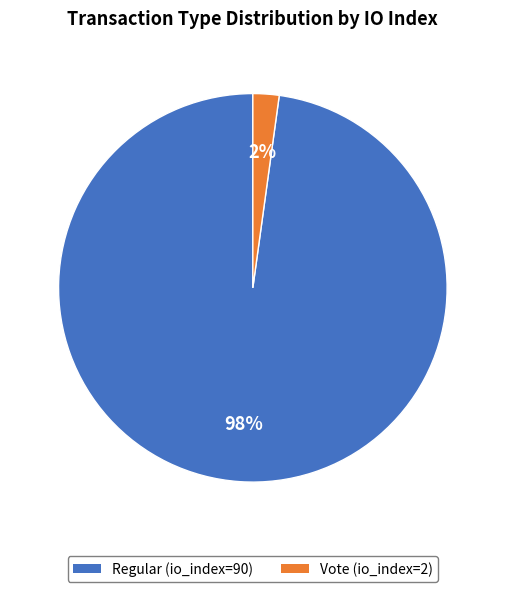

Rank the categories by value from lowest to highest.

Vote (io_index=2), Regular (io_index=90)